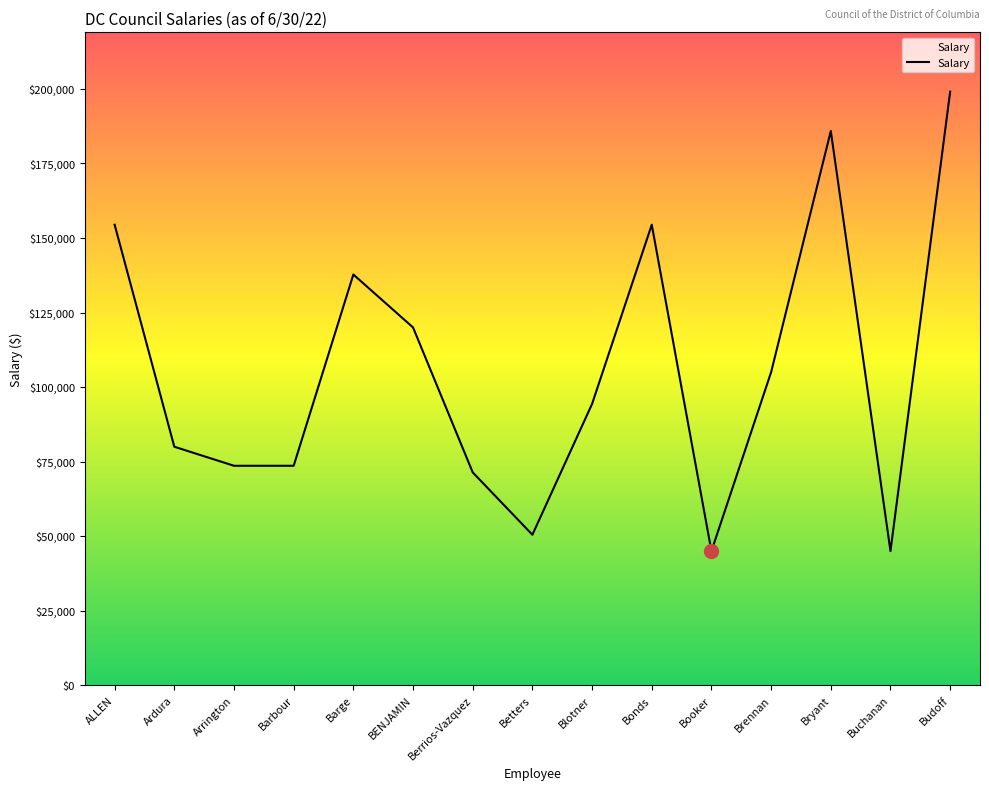

What position from the left is Barbour?

4